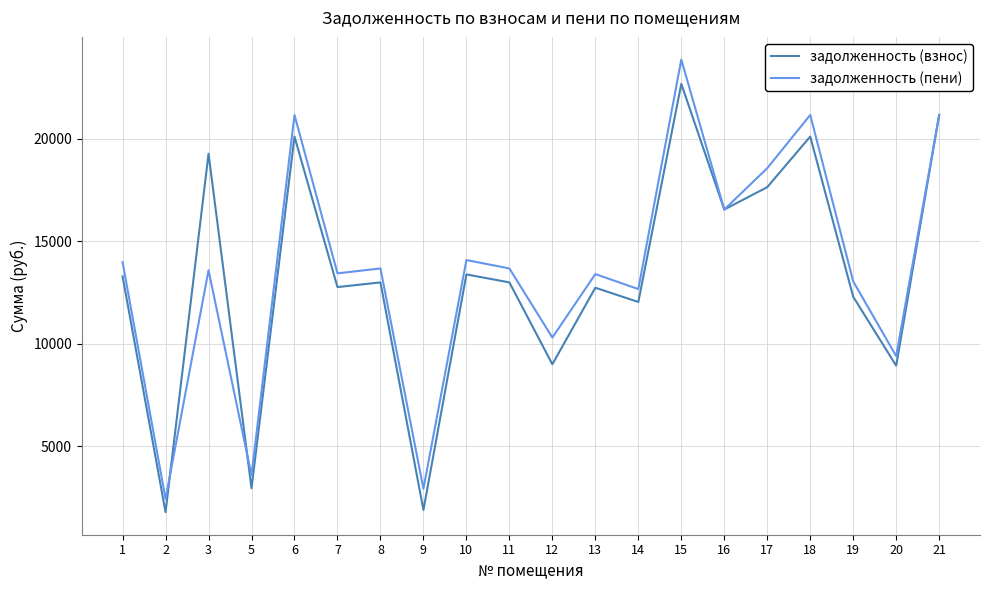

At which category is the sum across all series the highest?

15